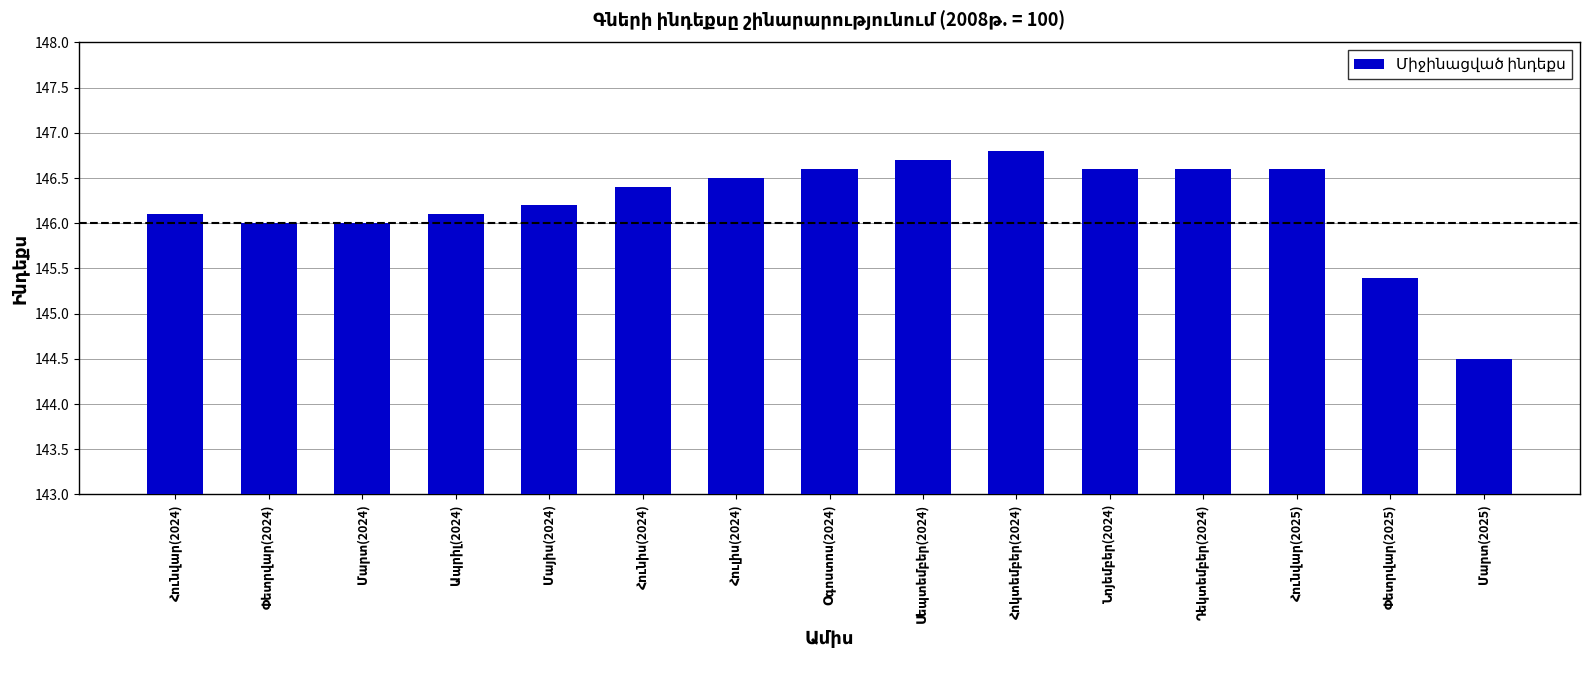

What is the sum of all values?

2193.1